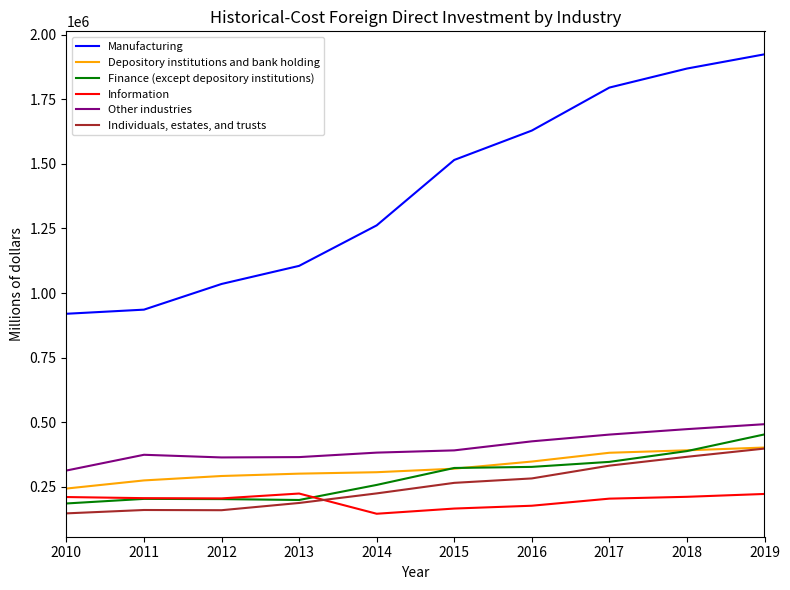

Which series changed the most between 2010 and 2015?

Manufacturing